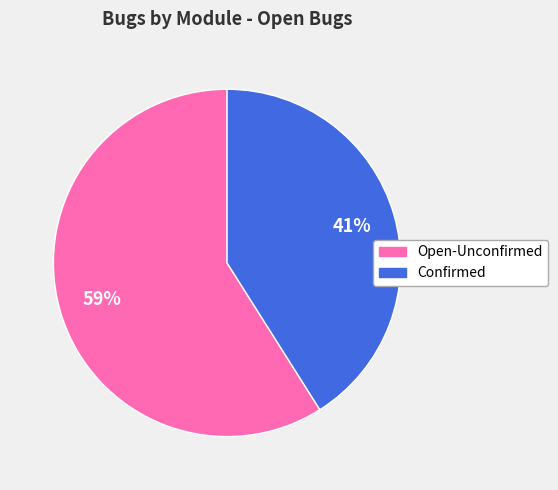

What is the largest slice in the pie chart?

Open-Unconfirmed